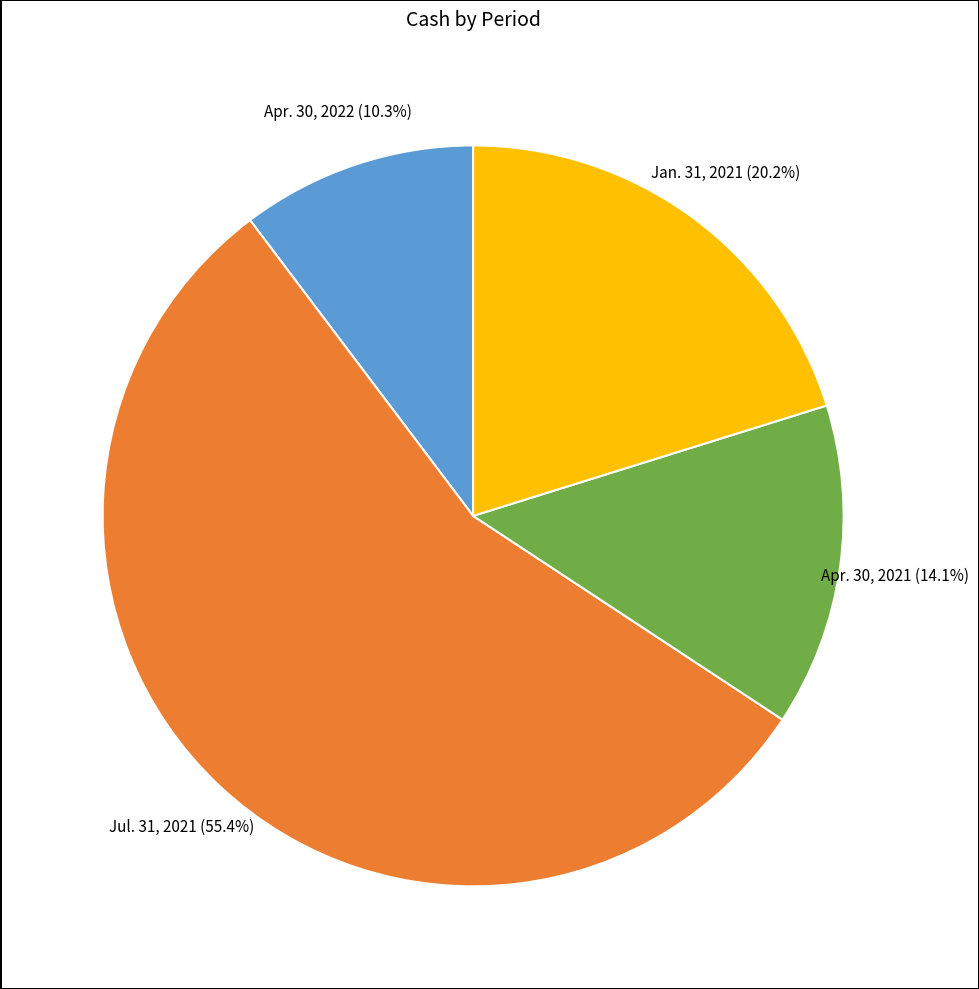

To the nearest percent, what is the average slice percentage?

25%